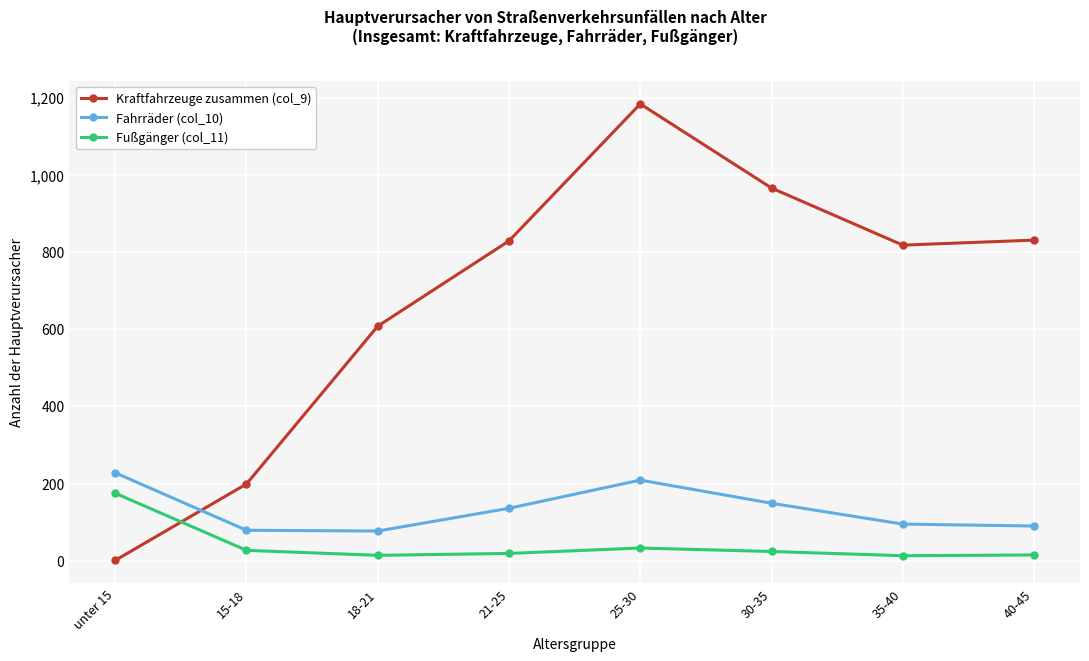

Rank the series at unter 15 from highest to lowest value.

Fahrräder (col_10), Fußgänger (col_11), Kraftfahrzeuge zusammen (col_9)